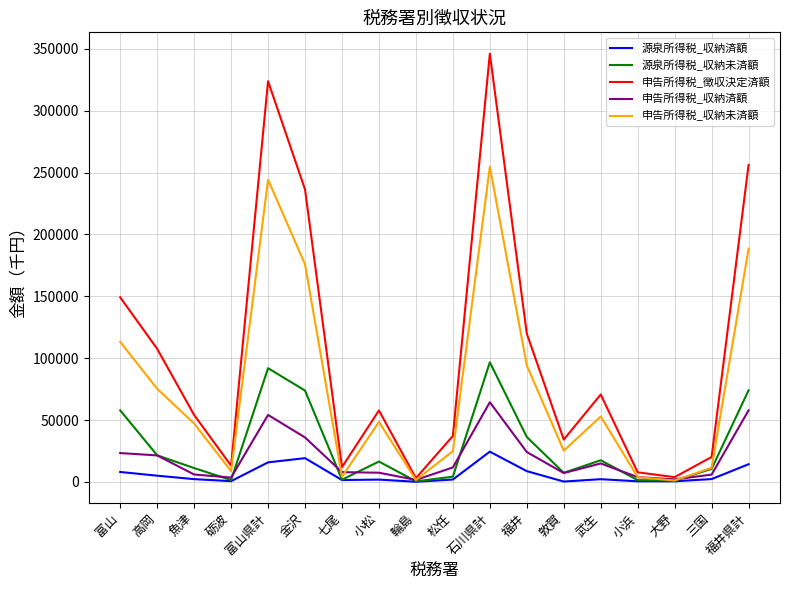

In 申告所得税_収納済額, how many points are lower than both neighbors (excluding endpoints)?

4